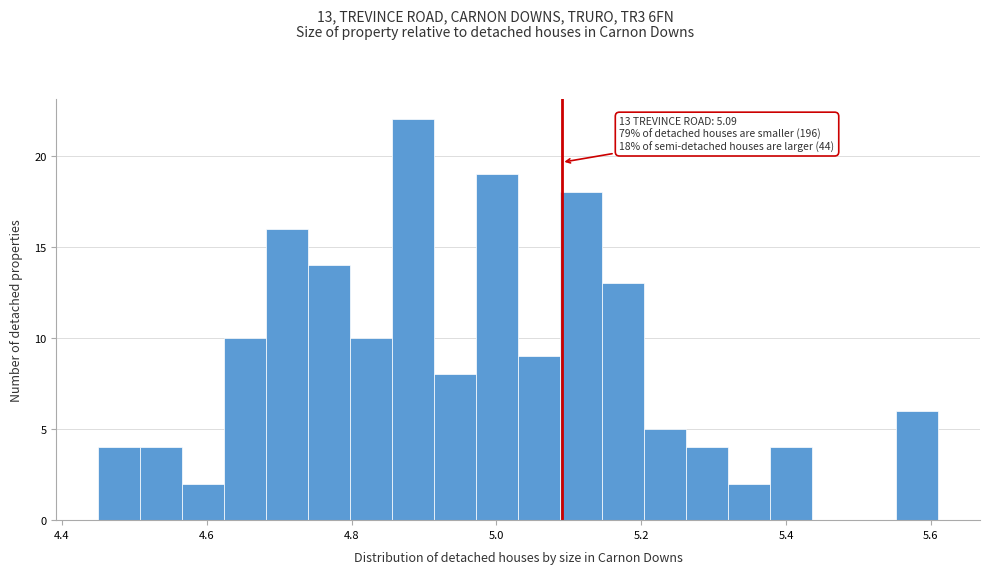

Around what value on the x-axis is the tallest bar? Give the approximate position of its centre, as read against the axis.

4.88